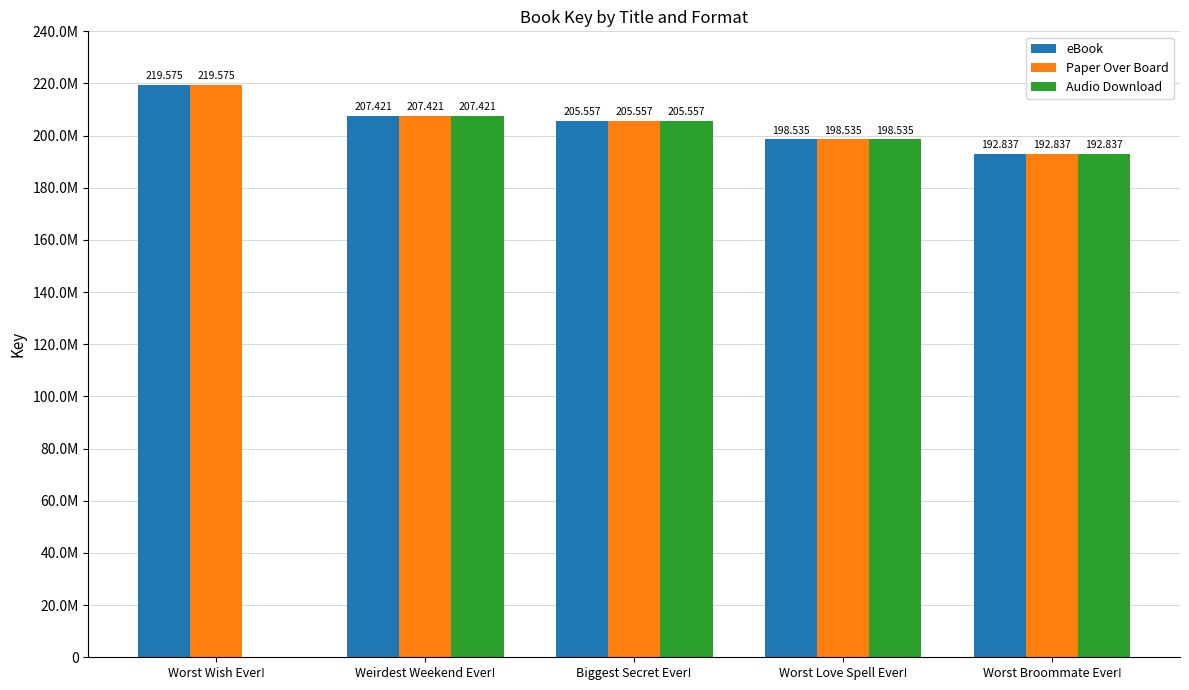

The value of Paper Over Board at Worst Wish Ever! is 219575034. True or false?

True